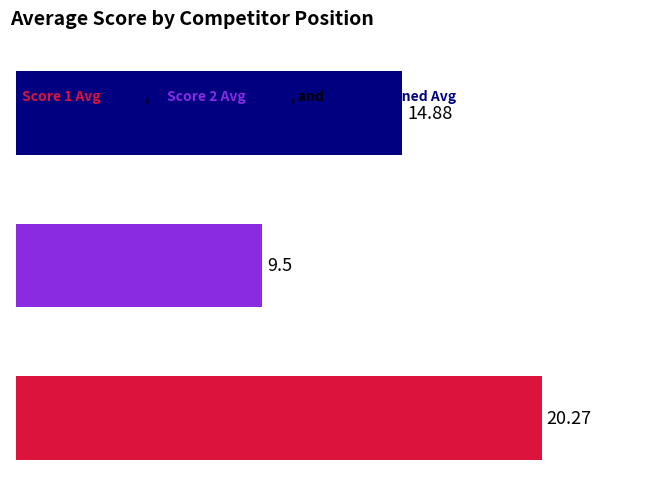

Which series has the largest total across all categories?

Score 1